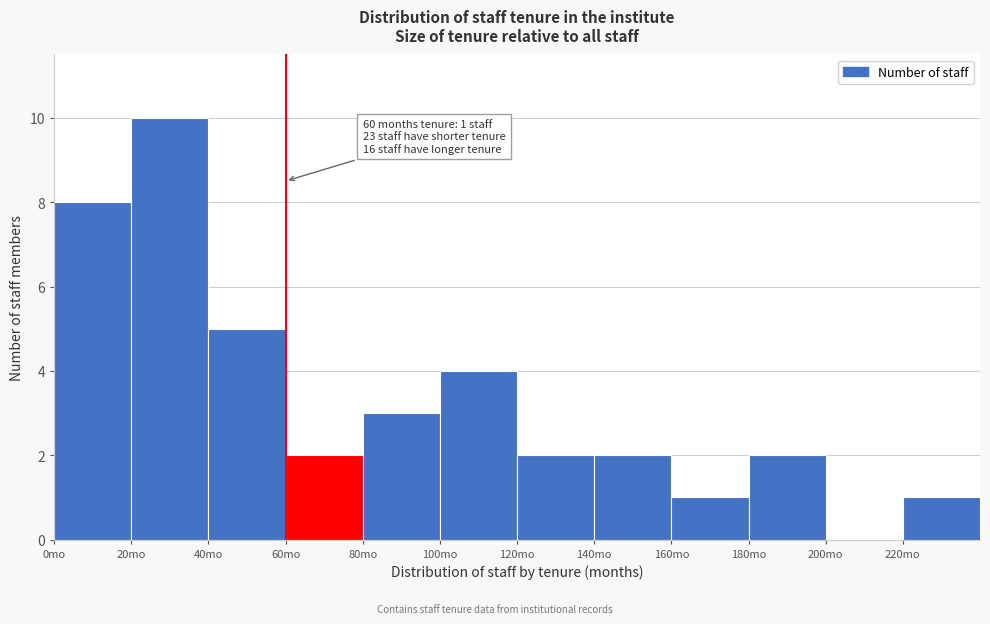

Over which range of the x-axis is the bar tallest?

20 to 40